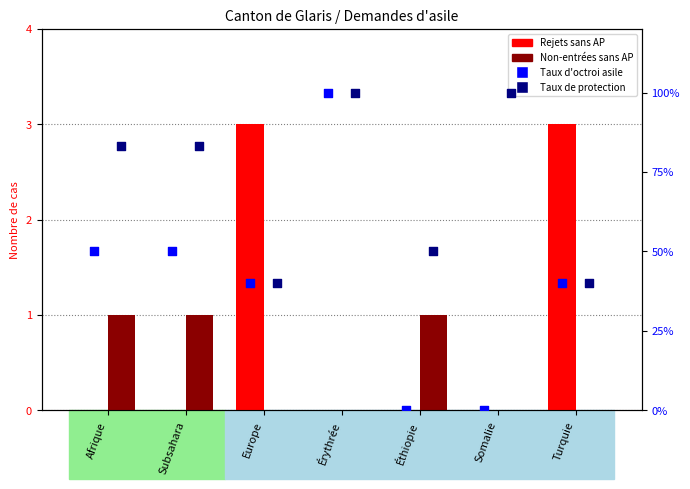

What is the total value across all series at Europe?

3.8